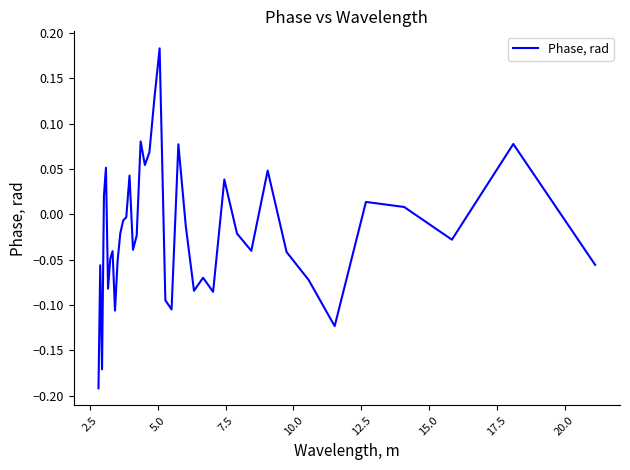

How many data points are less than 0?

26